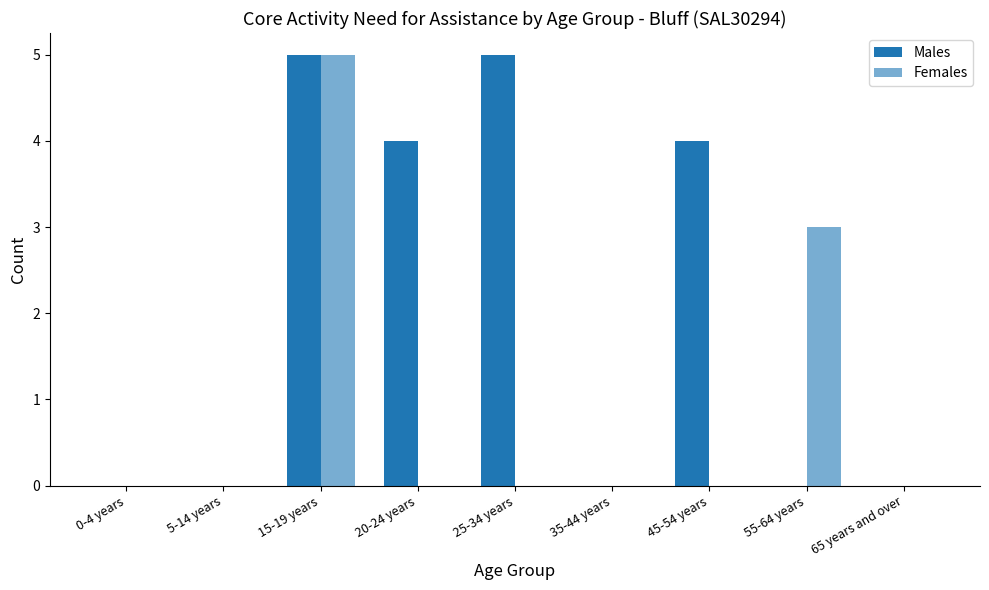

Count the number of data series in this chart.

2